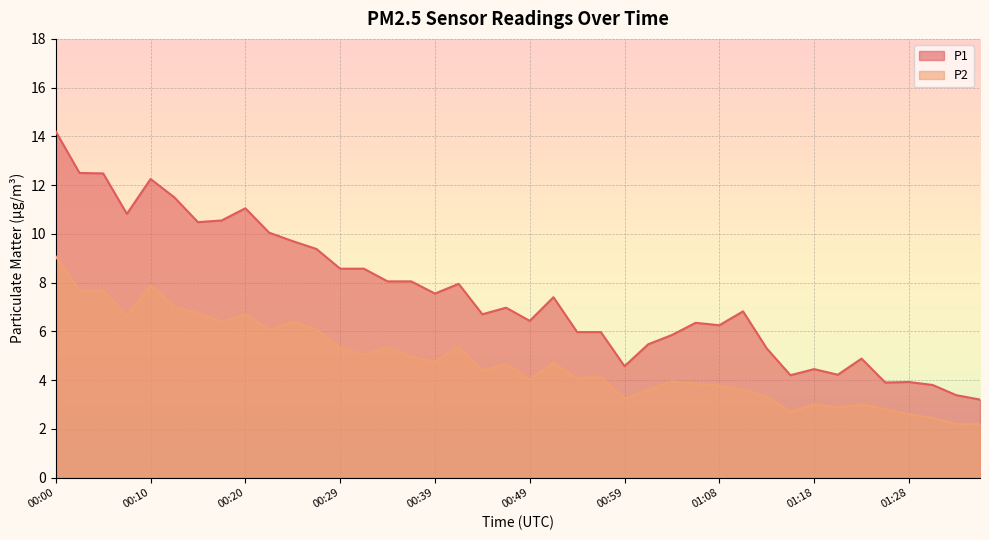

What is the difference between the P2 values at 01:18 and 00:41?

2.4